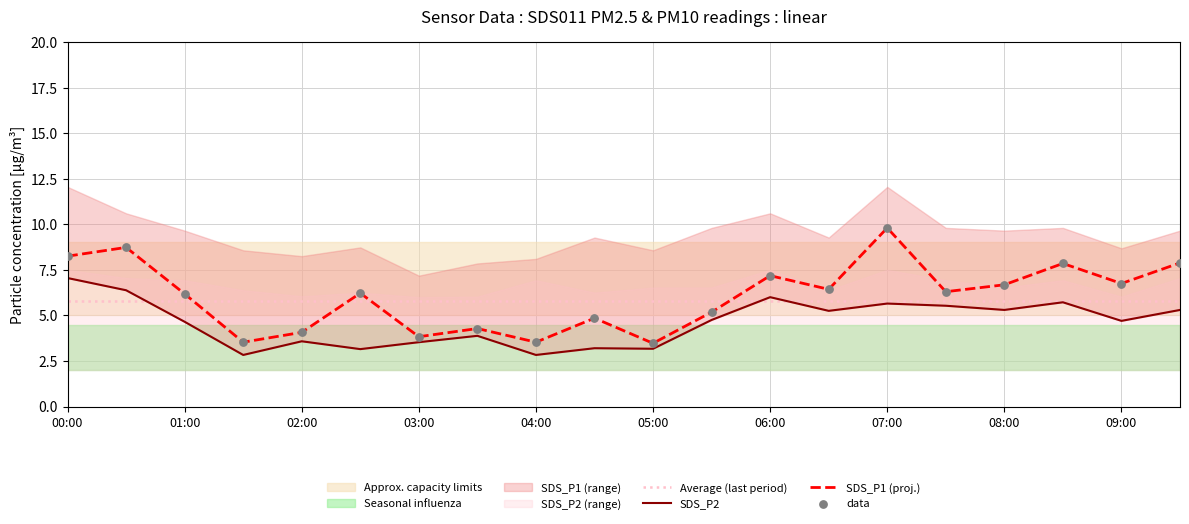

Which series has the widest spread of Y values?

SDS_P1 (proj.)